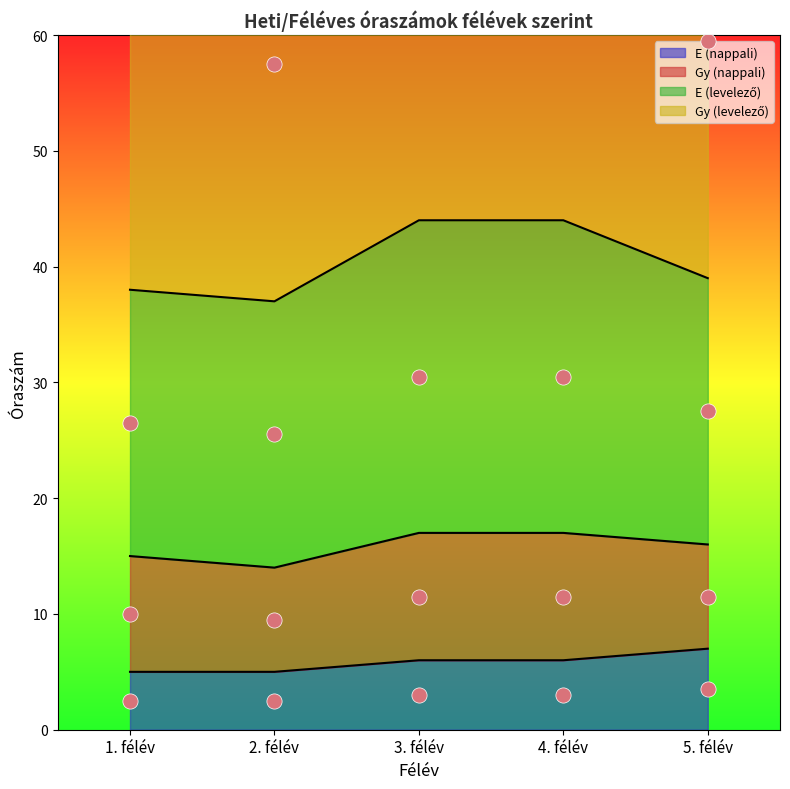

Is the value of Gy (nappali) at 3. félév greater than the value of E (nappali) at 5. félév?

Yes